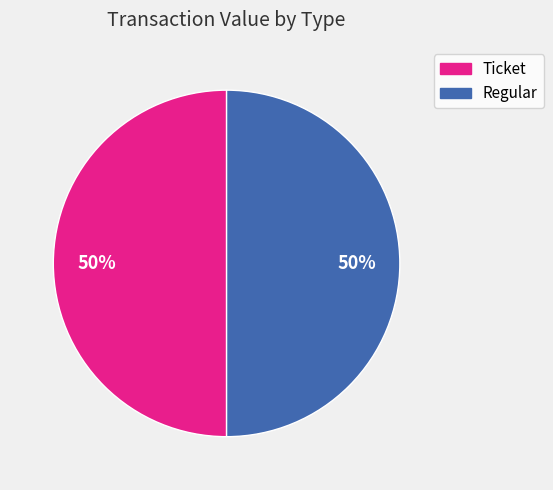

How many segments does this pie chart have?

2